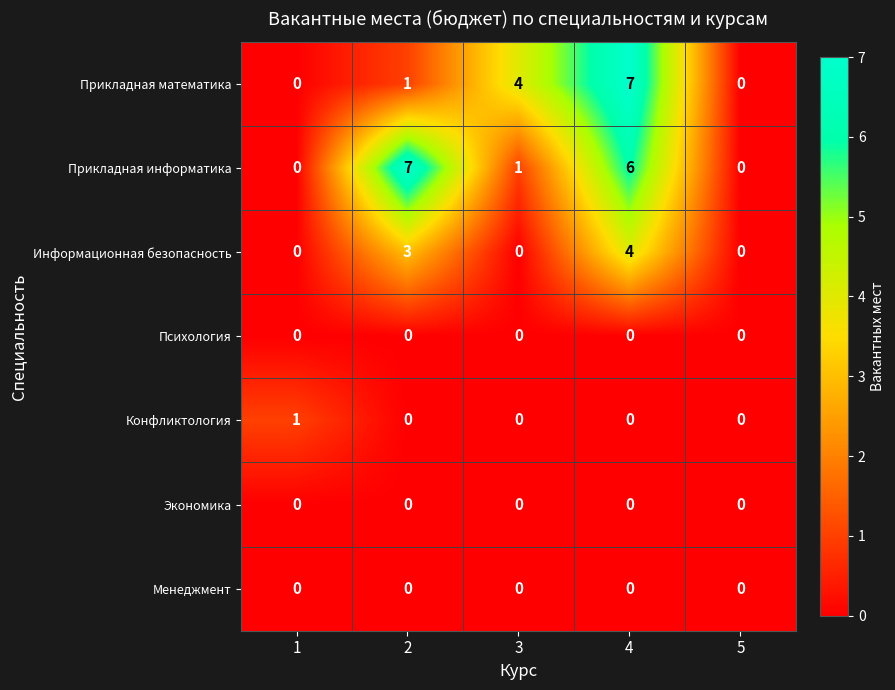

At how many categories does at least one series exceed 2?

3